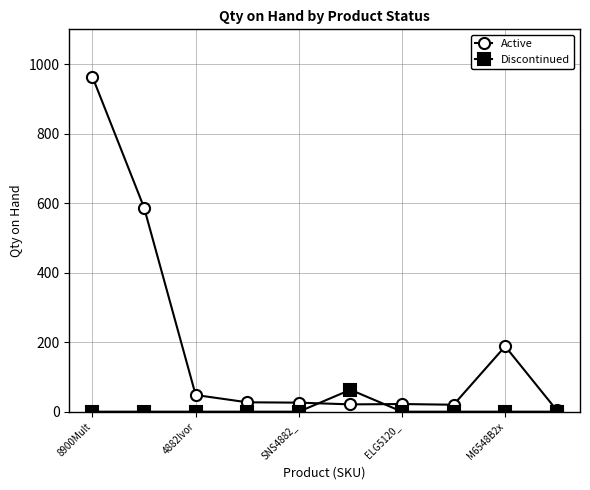

Which series has the widest spread of values?

Active